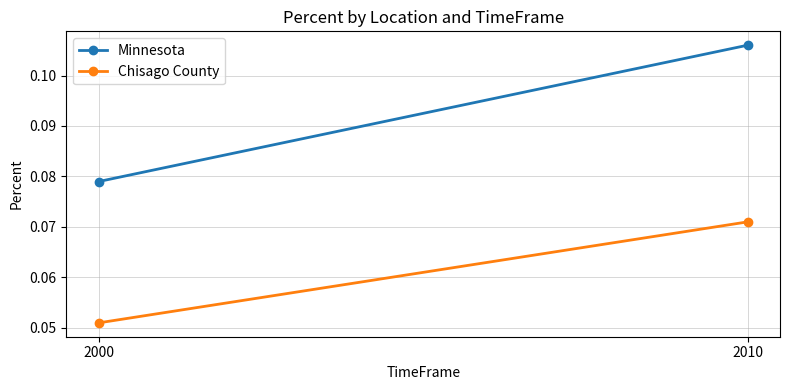

Rank the series by their average value, from lowest to highest.

Chisago County, Minnesota